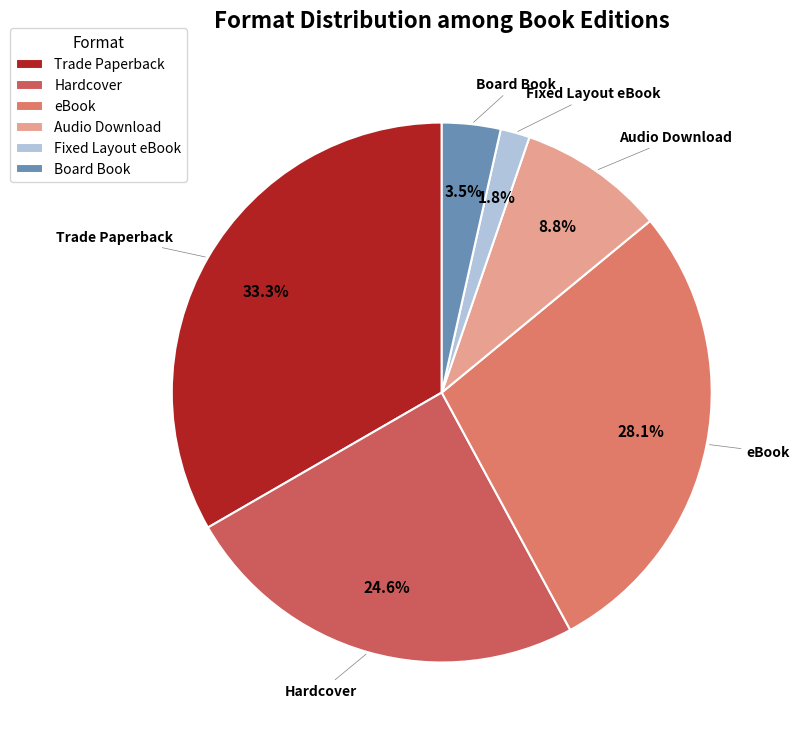

What percentage is NOT represented by Audio Download?

91.2%